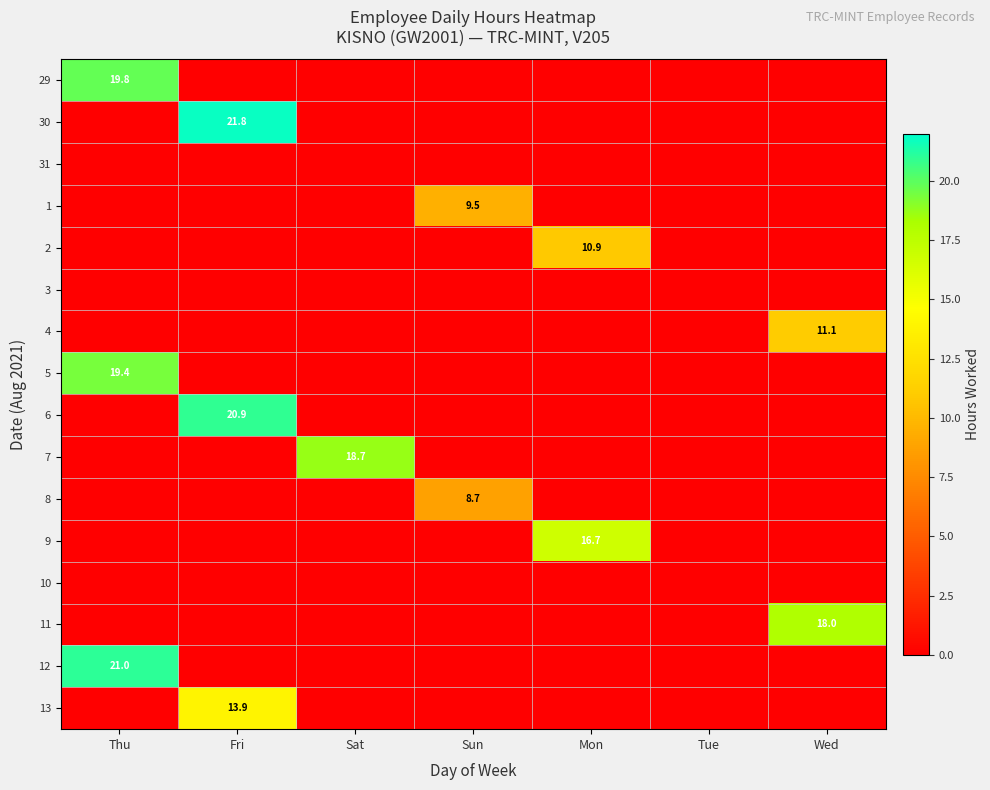

How many data points does each series have?

7